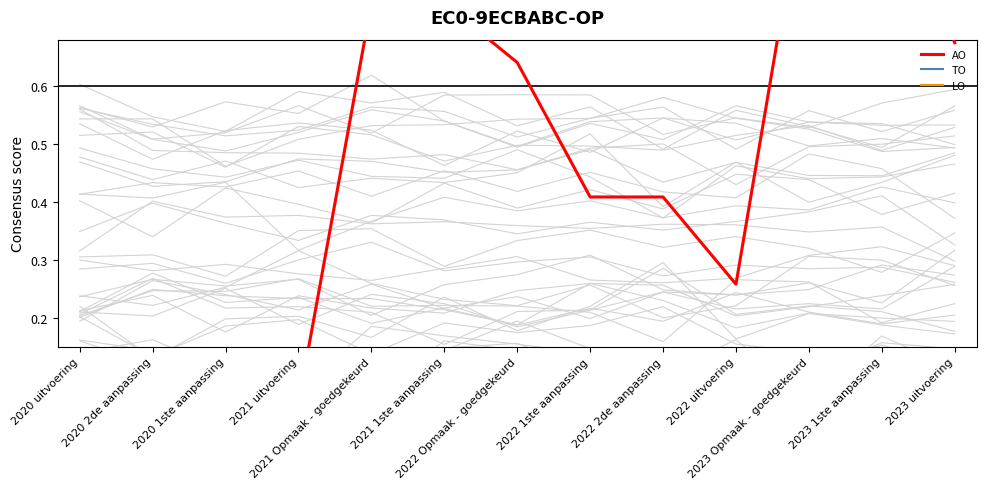

In AO, how many points are lower than both neighbors (excluding endpoints)?

1